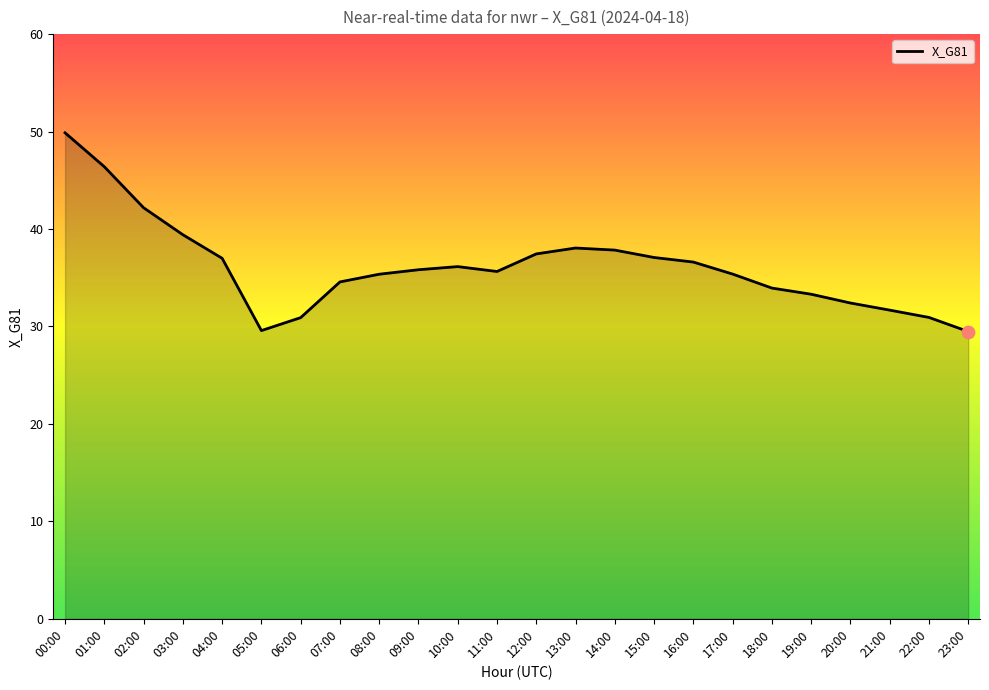

Between 13:00 and 12:00, which is larger?

13:00